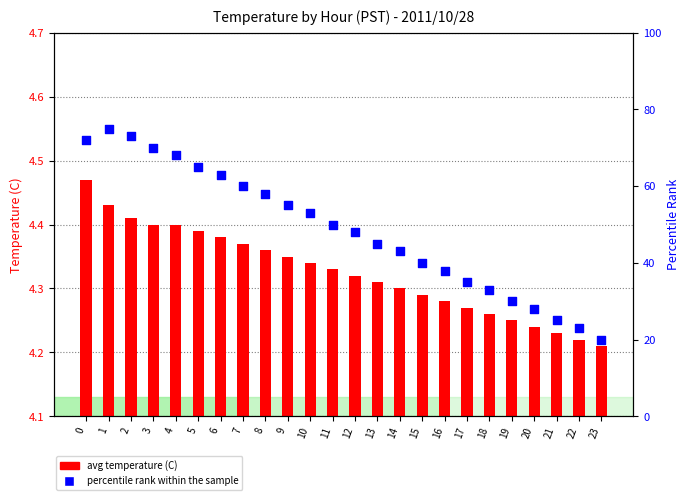

Which series has the largest total across all categories?

percentile rank within the sample